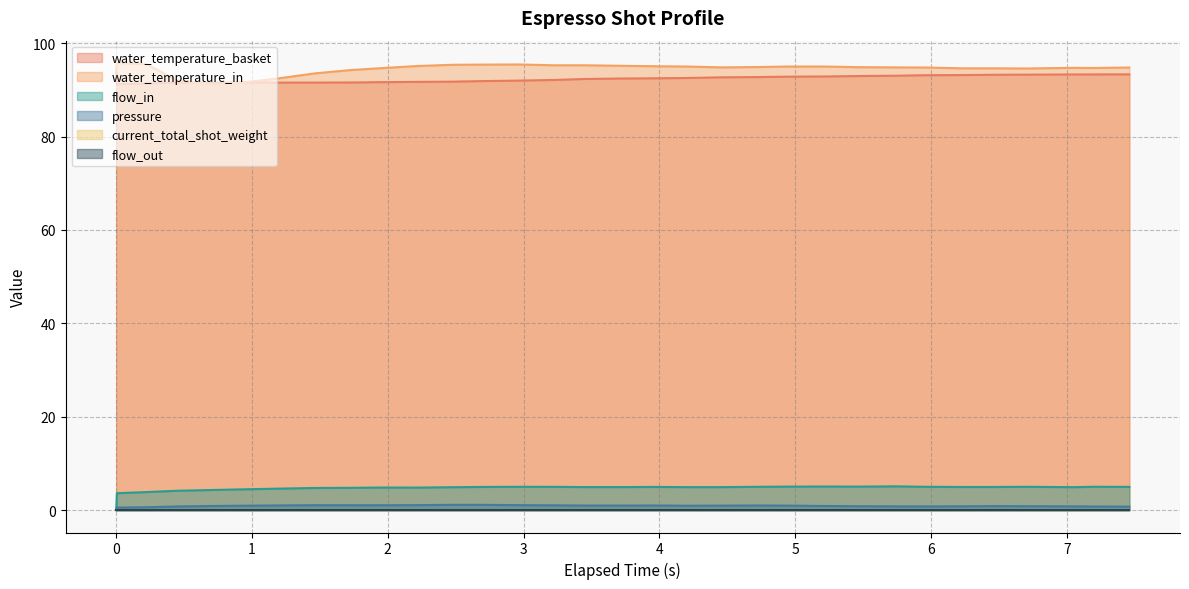

Does the chart display data point markers on the line(s)?

No